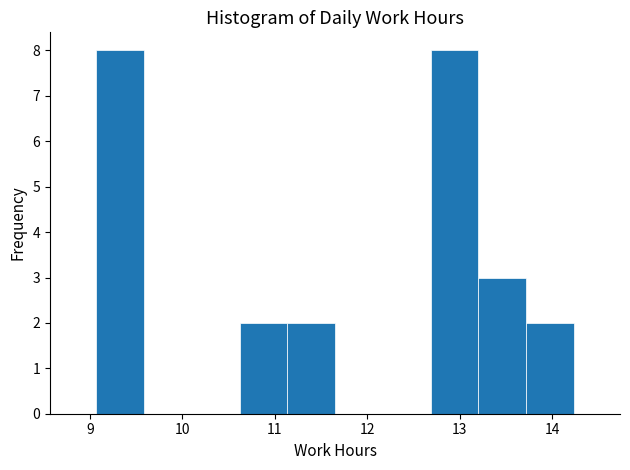

Reading left to right, list every bar in this chart as the range it spans on the x-axis followed by its height. Neither the bar edges nor the heights are printed on the chart, so give them approximately, as read against the axes.

9.1 to 9.6: 8
9.6 to 10.1: 0
10.1 to 10.6: 0
10.6 to 11.1: 2
11.1 to 11.7: 2
11.7 to 12.2: 0
12.2 to 12.7: 0
12.7 to 13.2: 8
13.2 to 13.7: 3
13.7 to 14.2: 2